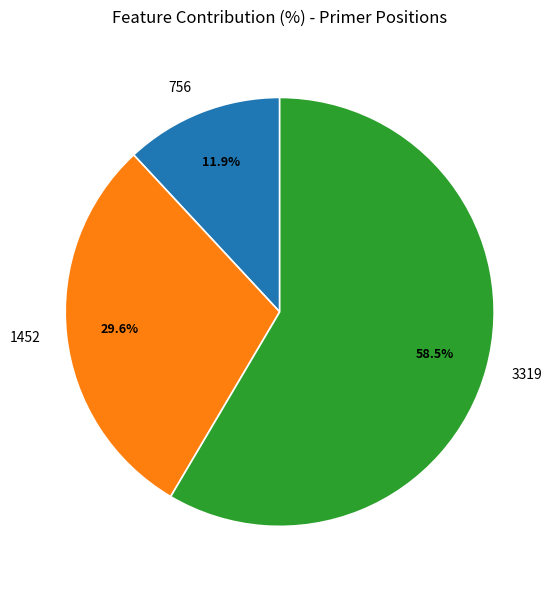

What is the majority slice?

3319